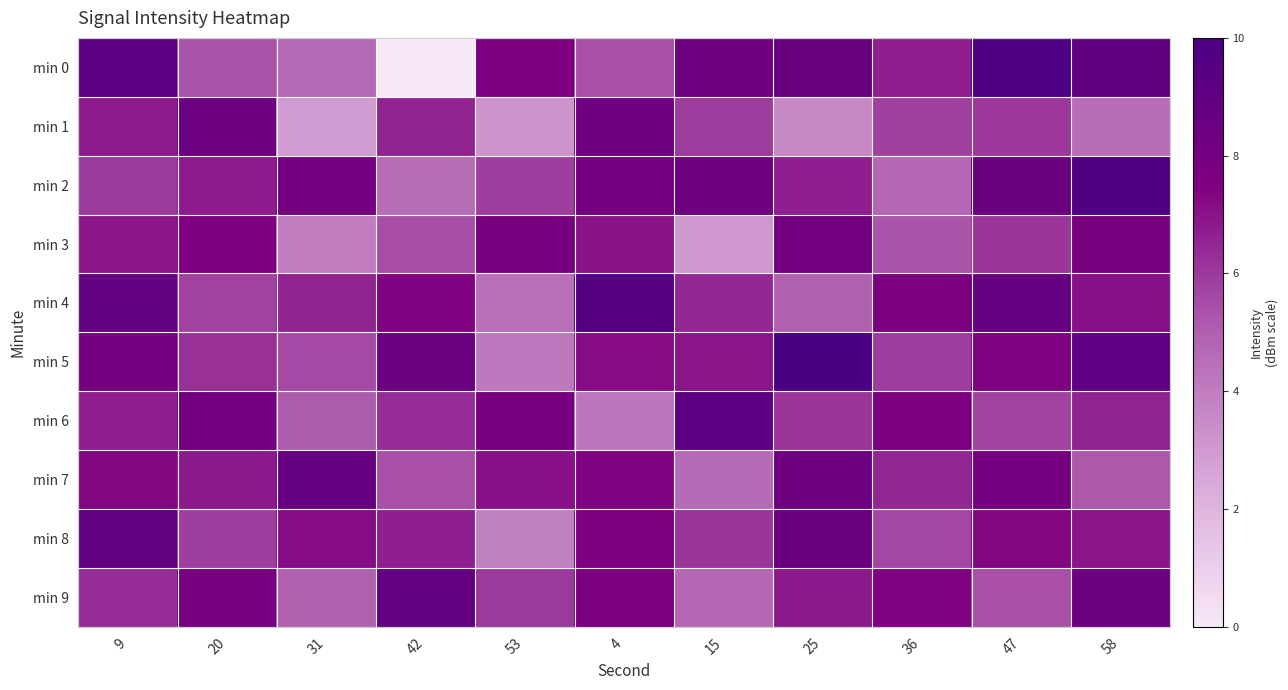

At which category is the sum across all series the highest?

9